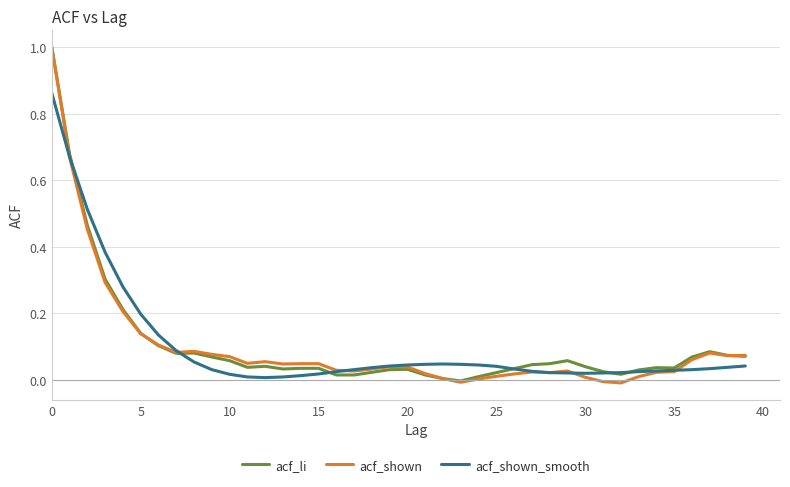

What is the maximum value shown in the chart?

1.0